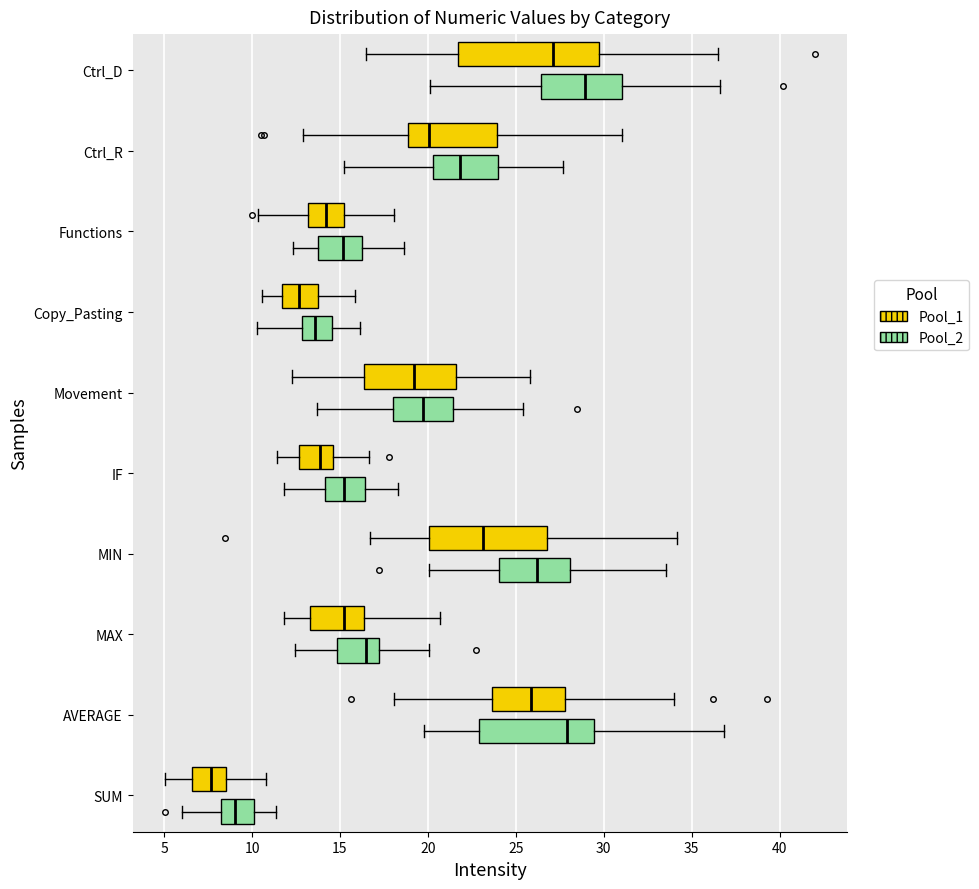

Reading bottom to top, transcribe this box plot: for each box, give where its median line is, the range the box spans, and where its two whiskers end, as read against the x-axis. The values are not printed on the chart, so give them approximately, as read against the axis.

SUM (Pool_2): median 9.0, box 8.0 to 10.0, whiskers 6.0 to 11.5
SUM (Pool_1): median 7.5, box 6.5 to 8.5, whiskers 5.0 to 11.0
AVERAGE (Pool_2): median 28.0, box 23.0 to 29.5, whiskers 20.0 to 37.0
AVERAGE (Pool_1): median 26.0, box 23.5 to 28.0, whiskers 18.0 to 34.0
MAX (Pool_2): median 16.5, box 15.0 to 17.0, whiskers 12.5 to 20.0
MAX (Pool_1): median 15.0, box 13.5 to 16.5, whiskers 12.0 to 20.5
MIN (Pool_2): median 26.0, box 24.0 to 28.0, whiskers 20.0 to 33.5
MIN (Pool_1): median 23.0, box 20.0 to 26.5, whiskers 16.5 to 34.0
IF (Pool_2): median 15.5, box 14.0 to 16.5, whiskers 12.0 to 18.5
IF (Pool_1): median 14.0, box 12.5 to 14.5, whiskers 11.5 to 16.5
Movement (Pool_2): median 19.5, box 18.0 to 21.5, whiskers 13.5 to 25.5
Movement (Pool_1): median 19.0, box 16.5 to 21.5, whiskers 12.5 to 26.0
Copy_Pasting (Pool_2): median 13.5, box 13.0 to 14.5, whiskers 10.5 to 16.0
Copy_Pasting (Pool_1): median 12.5, box 11.5 to 14.0, whiskers 10.5 to 16.0
Functions (Pool_2): median 15.0, box 14.0 to 16.5, whiskers 12.5 to 18.5
Functions (Pool_1): median 14.0, box 13.0 to 15.0, whiskers 10.5 to 18.0
Ctrl_R (Pool_2): median 22.0, box 20.5 to 24.0, whiskers 15.0 to 27.5
Ctrl_R (Pool_1): median 20.0, box 19.0 to 24.0, whiskers 13.0 to 31.0
Ctrl_D (Pool_2): median 29.0, box 26.5 to 31.0, whiskers 20.0 to 36.5
Ctrl_D (Pool_1): median 27.0, box 21.5 to 29.5, whiskers 16.5 to 36.5